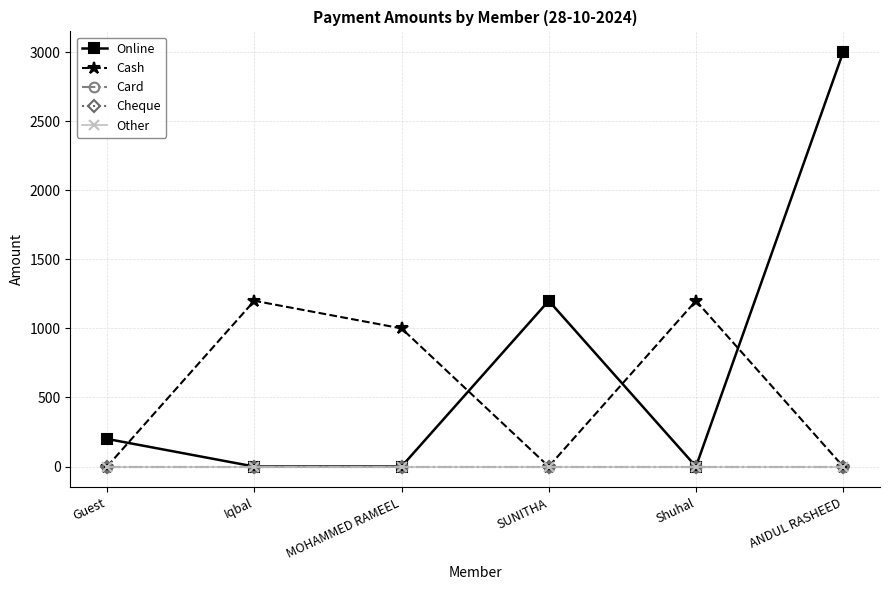

At how many categories does at least one series exceed 2594?

1